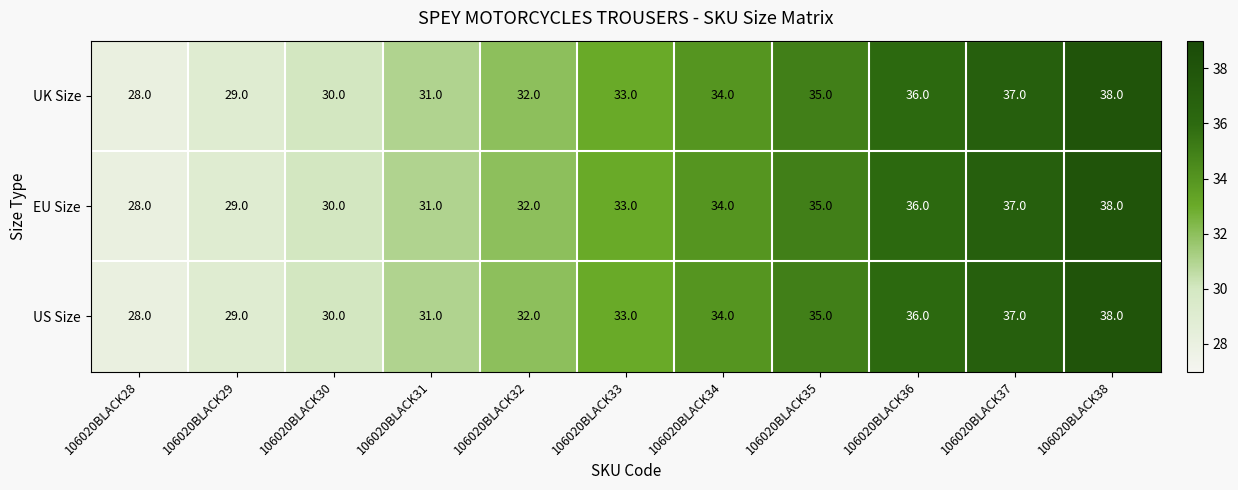

Which category has the highest value across all series?

106020BLACK38